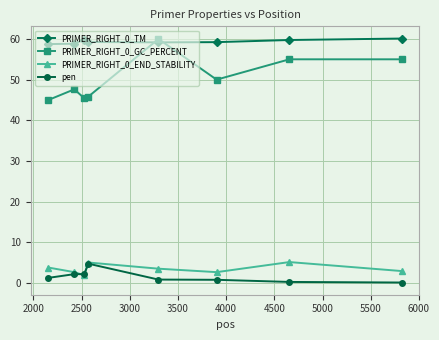

At how many categories does at least one series exceed 17?

8